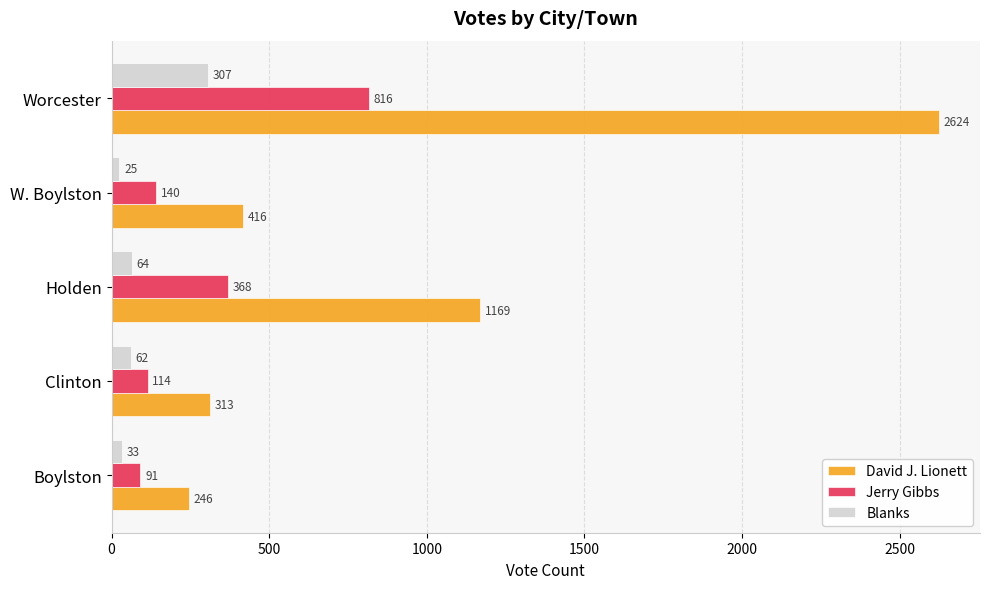

What is the maximum value shown in the chart?

2624